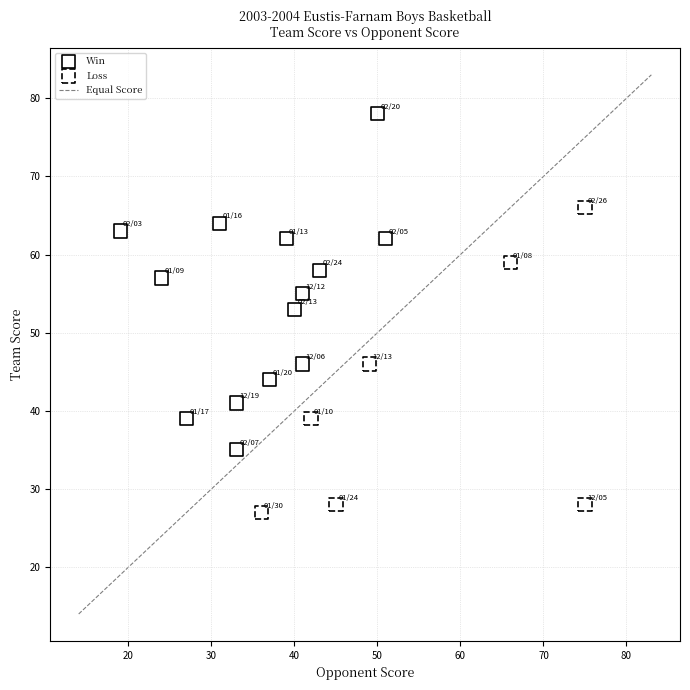

Which series reaches the maximum Y coordinate?

Win